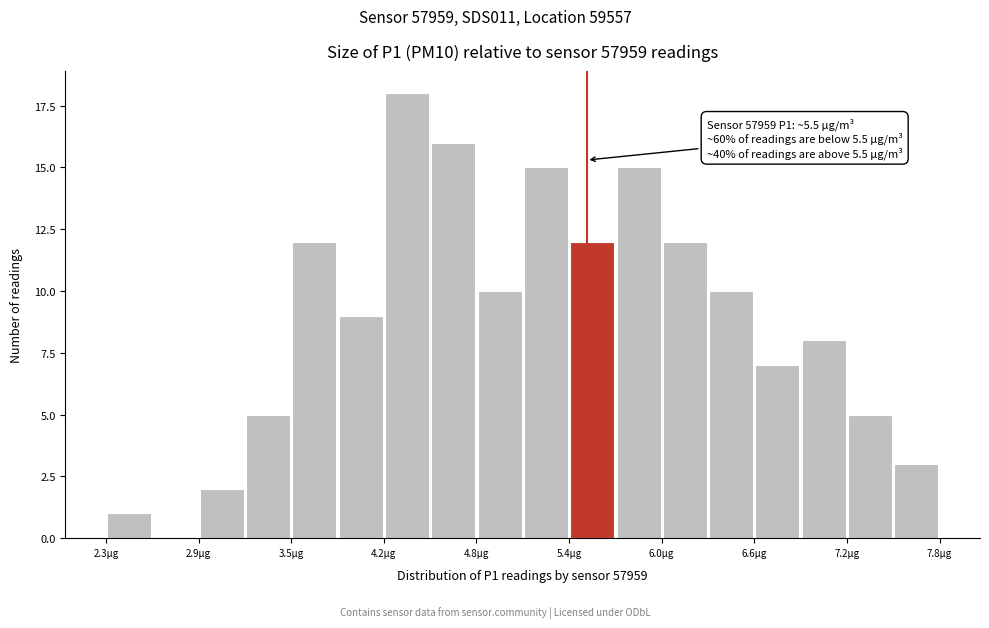

Around what value on the x-axis is the tallest bar? Give the approximate position of its centre, as read against the axis.

4.3